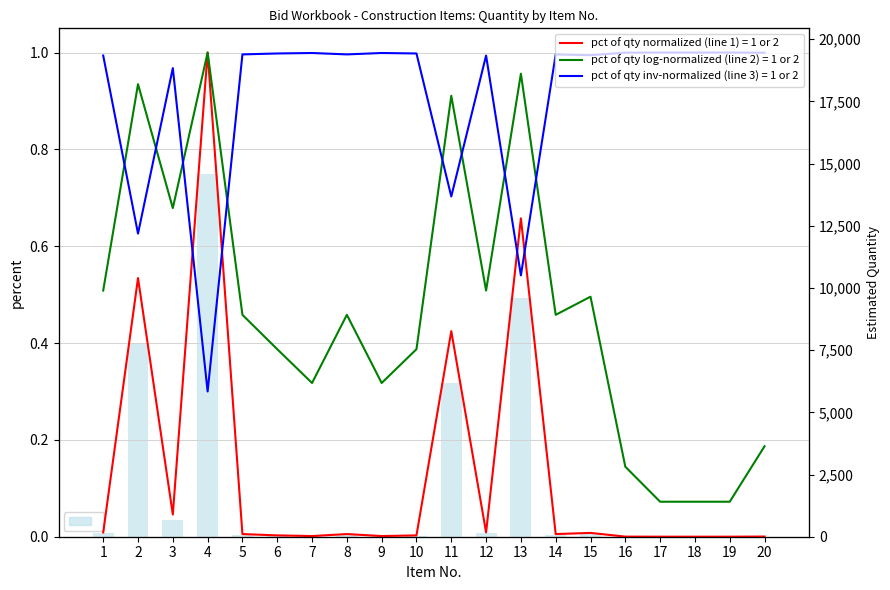

Between 18 and 15, which is larger?

15